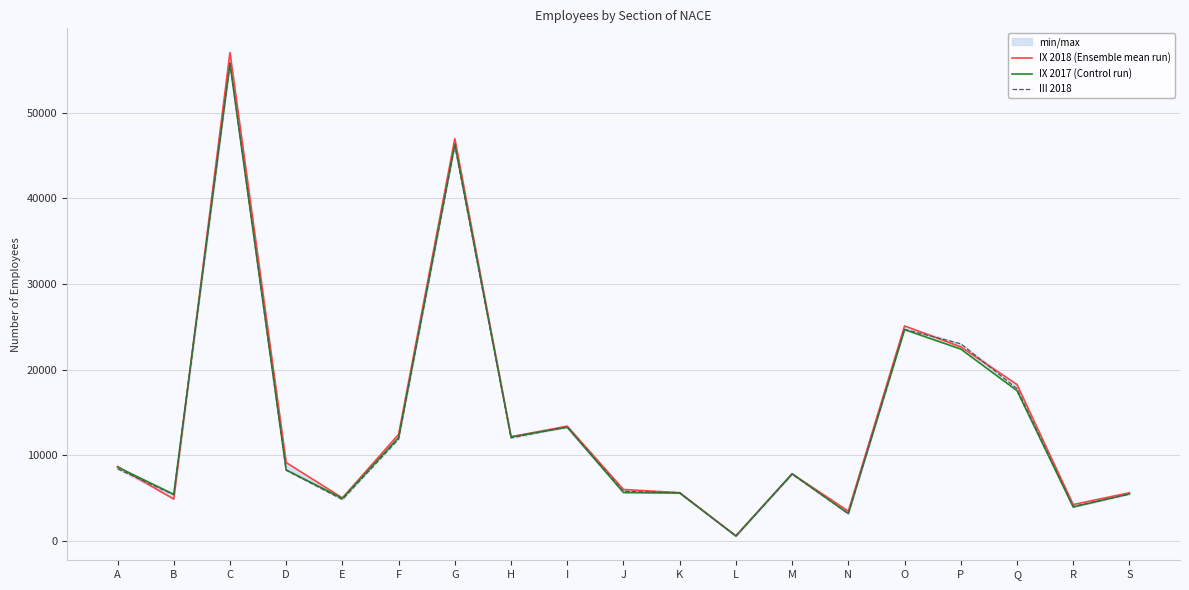

Rank the categories by IX 2017 (Control run) value from highest to lowest.

C, G, O, P, Q, I, H, F, A, D, M, J, K, S, B, E, R, N, L